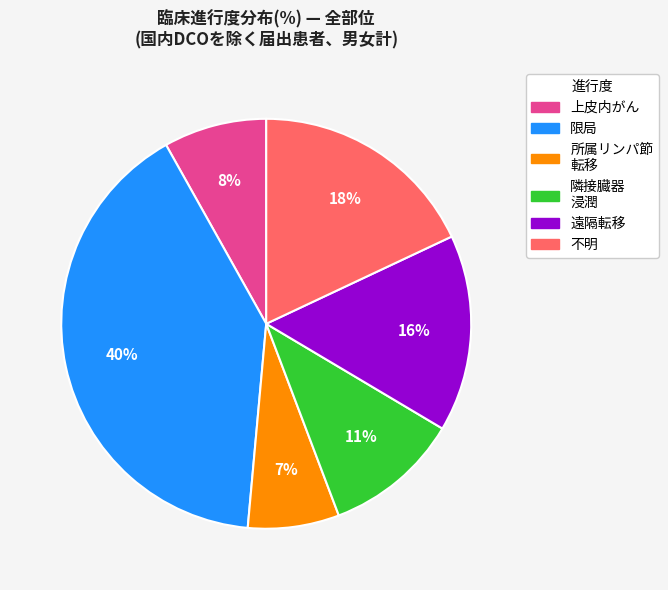

Does any single category account for the majority?

No